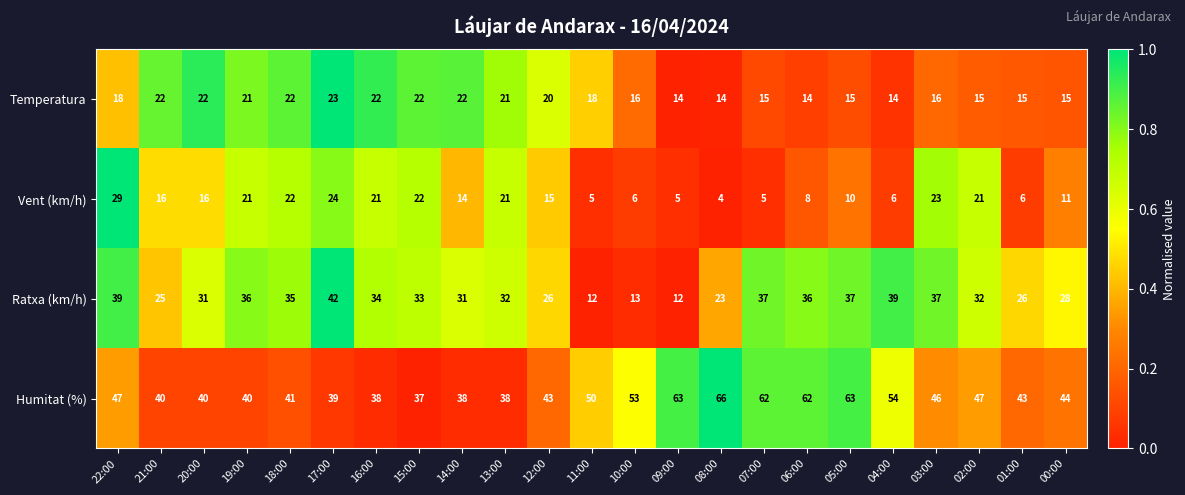

Which series has the widest spread of values?

Ratxa (km/h)